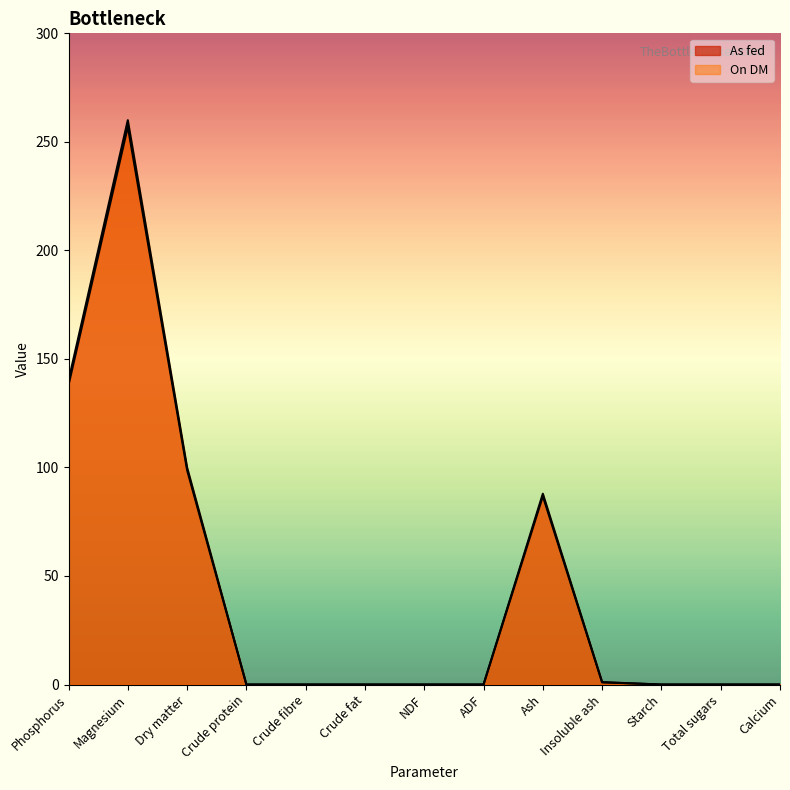

What is the approximate value of As fed at Phosphorus?

138.0